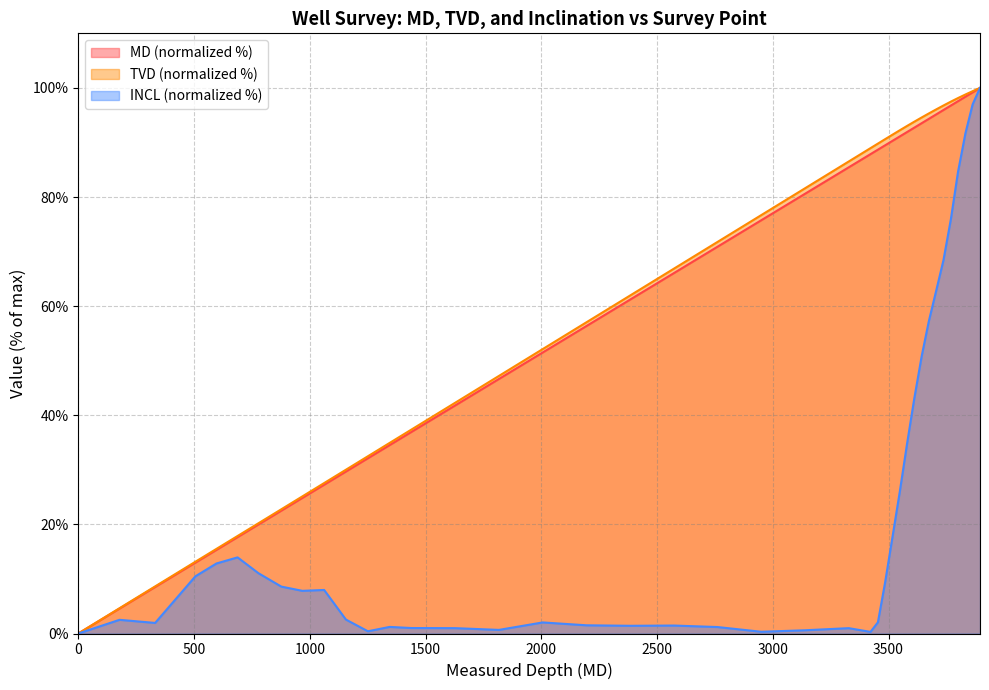

True or false: MD and INCL intersect in this chart.

False